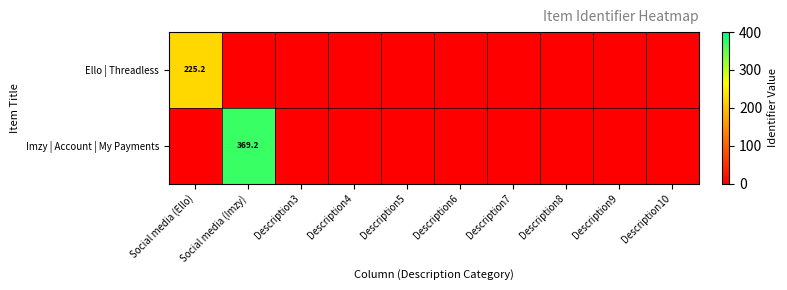

The Imzy | Account | My Payments series shows 255.1 at Description9. True or false?

False